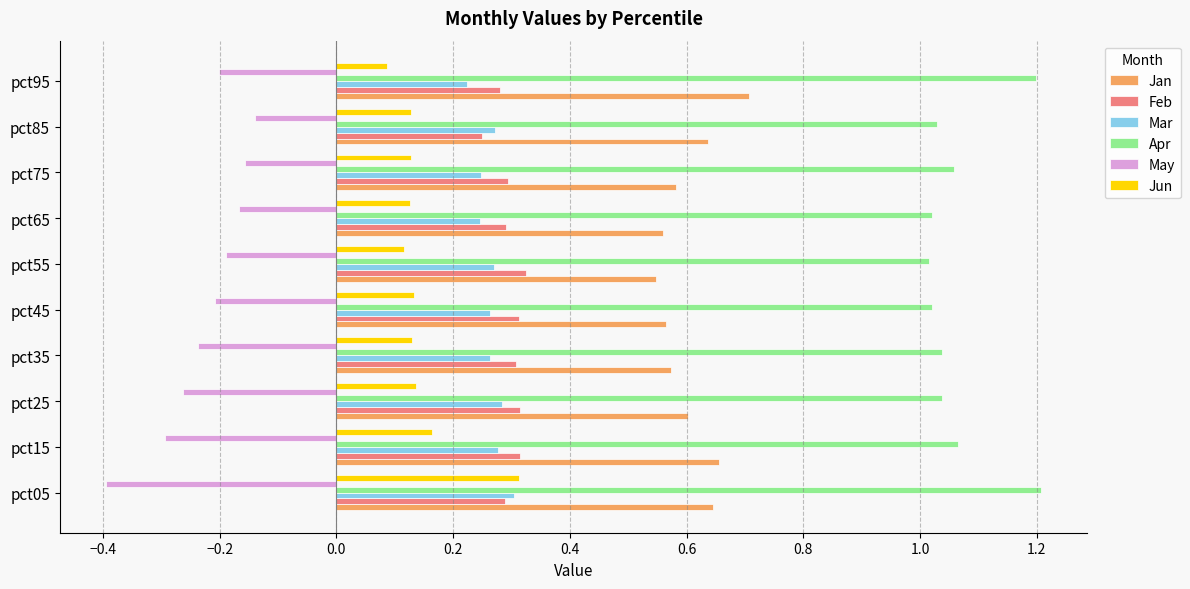

True or false: Mar has a value of 0.5 at pct85.

False